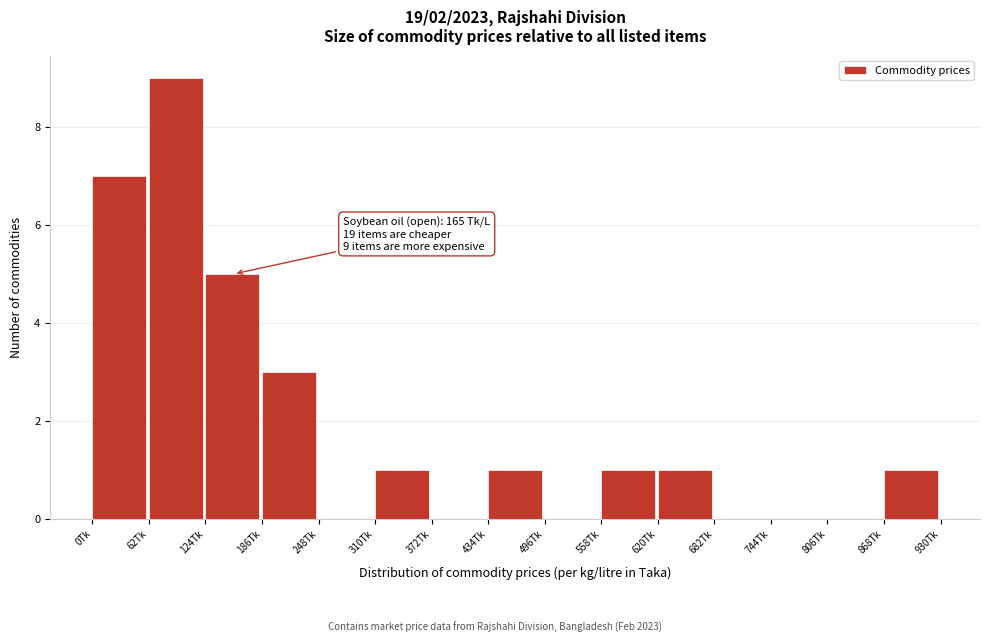

Which range on the x-axis has the tallest bar?

62 to 124